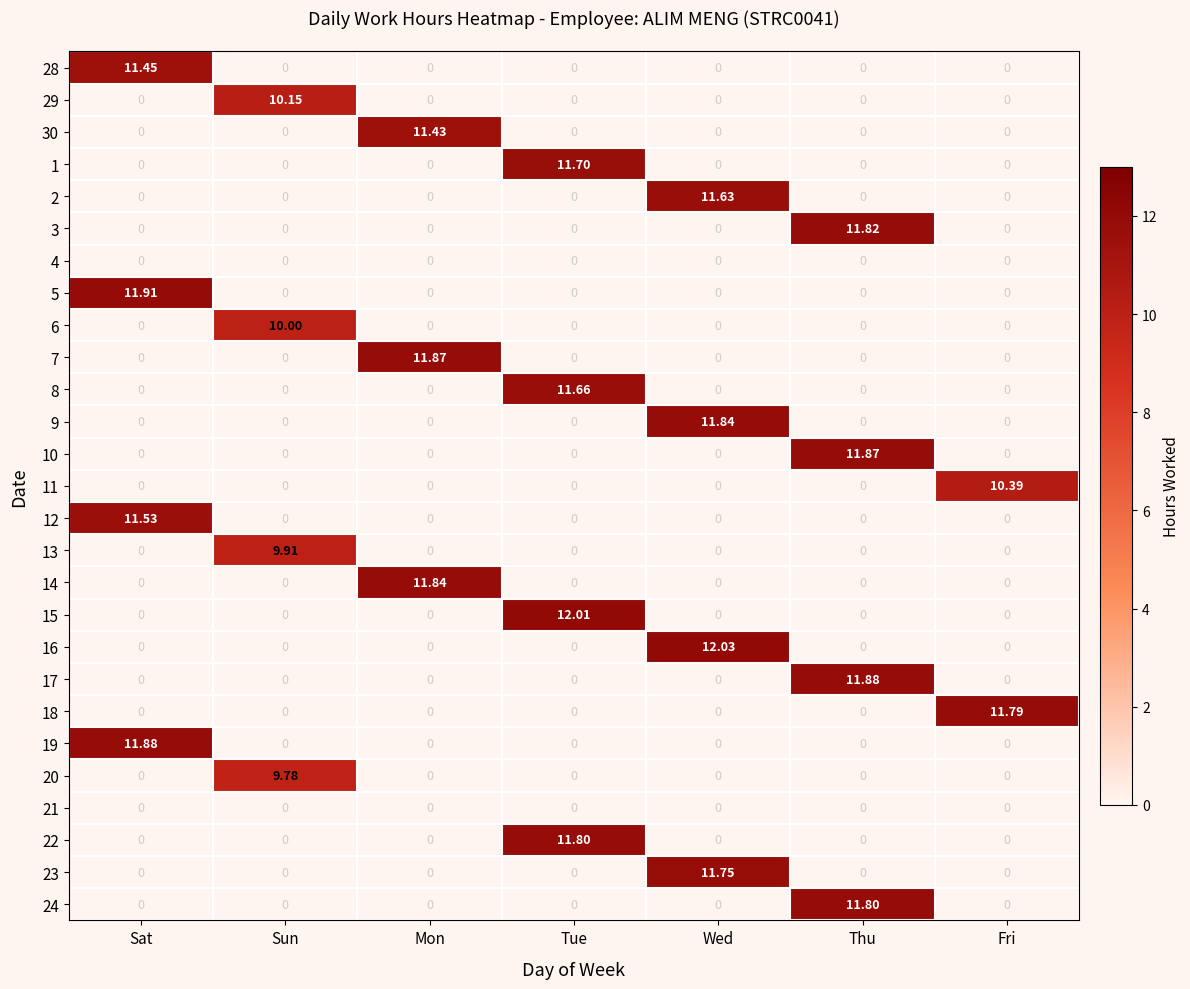

What is the total value across all series at Mon?

35.1